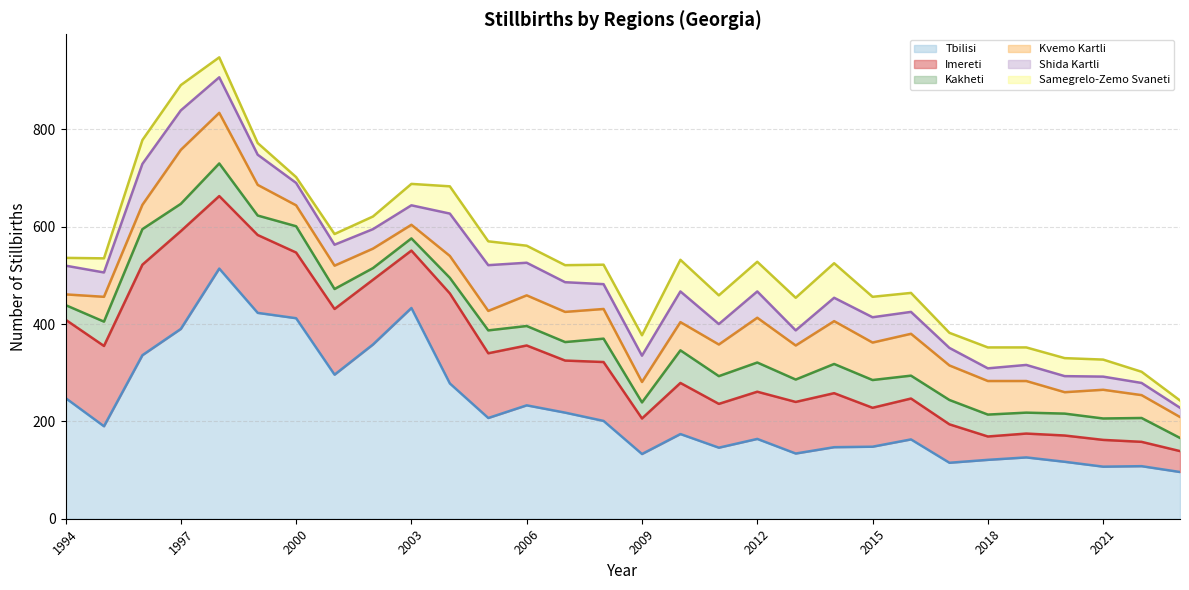

Which category has the highest value across all series?

1998